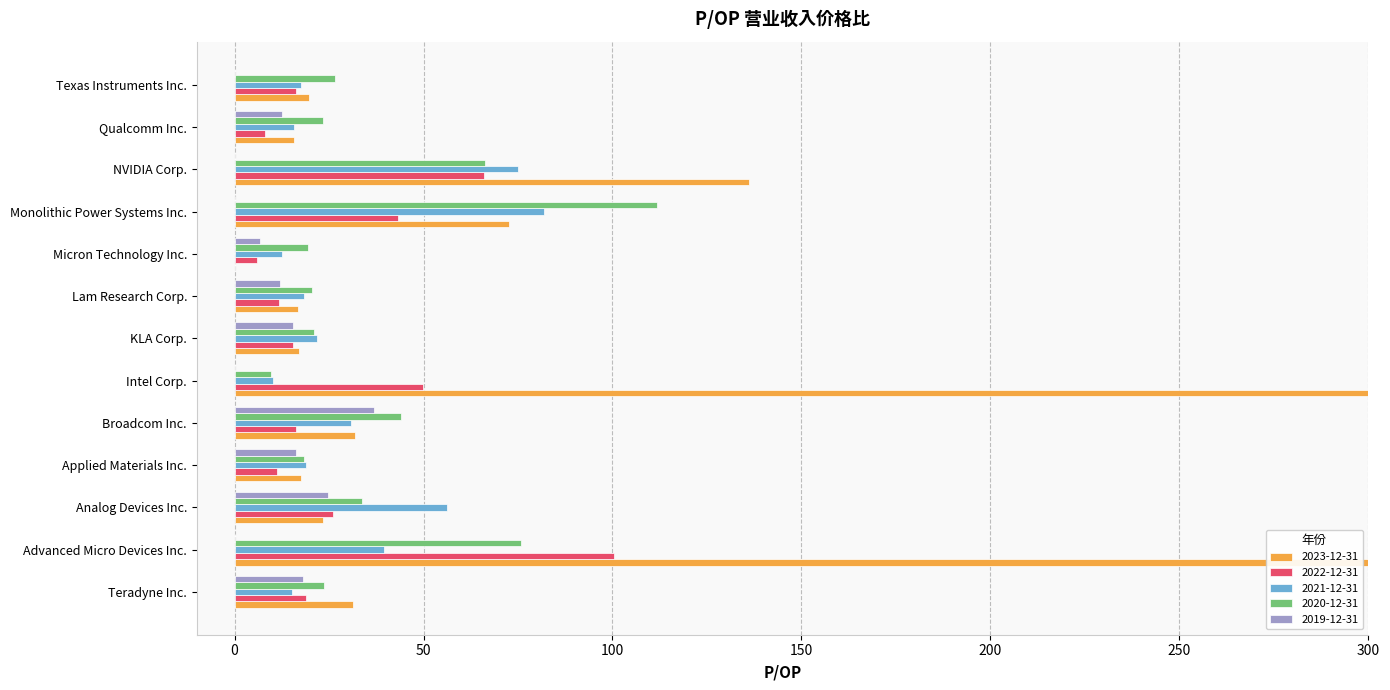

Reading left to right, what are all the values shown in this chart?

2023-12-31: Teradyne Inc.=31.3	Advanced Micro Devices Inc.=675.7	Analog Devices Inc.=23.5	Applied Materials Inc.=17.6	Broadcom Inc.=32.0	Intel Corp.=1984.4	KLA Corp.=17.0	Lam Research Corp.=16.8	Micron Technology Inc.=0.0	Monolithic Power Systems Inc.=72.7	NVIDIA Corp.=136.2	Qualcomm Inc.=15.8	Texas Instruments Inc.=19.8
2022-12-31: Teradyne Inc.=18.9	Advanced Micro Devices Inc.=100.4	Analog Devices Inc.=26.2	Applied Materials Inc.=11.3	Broadcom Inc.=16.3	Intel Corp.=49.9	KLA Corp.=15.4	Lam Research Corp.=11.8	Micron Technology Inc.=5.9	Monolithic Power Systems Inc.=43.4	NVIDIA Corp.=66.1	Qualcomm Inc.=8.0	Texas Instruments Inc.=16.3
2021-12-31: Teradyne Inc.=15.1	Advanced Micro Devices Inc.=39.5	Analog Devices Inc.=56.1	Applied Materials Inc.=18.9	Broadcom Inc.=30.8	Intel Corp.=10.1	KLA Corp.=21.7	Lam Research Corp.=18.3	Micron Technology Inc.=12.5	Monolithic Power Systems Inc.=81.8	NVIDIA Corp.=75.1	Qualcomm Inc.=15.8	Texas Instruments Inc.=17.7
2020-12-31: Teradyne Inc.=23.8	Advanced Micro Devices Inc.=75.8	Analog Devices Inc.=33.8	Applied Materials Inc.=18.5	Broadcom Inc.=44.0	Intel Corp.=9.7	KLA Corp.=21.0	Lam Research Corp.=20.4	Micron Technology Inc.=19.5	Monolithic Power Systems Inc.=111.7	NVIDIA Corp.=66.4	Qualcomm Inc.=23.3	Texas Instruments Inc.=26.5
2019-12-31: Teradyne Inc.=18.2	Advanced Micro Devices Inc.=0.0	Analog Devices Inc.=24.7	Applied Materials Inc.=16.4	Broadcom Inc.=36.9	Intel Corp.=0.0	KLA Corp.=15.6	Lam Research Corp.=12.1	Micron Technology Inc.=6.8	Monolithic Power Systems Inc.=0.0	NVIDIA Corp.=0.0	Qualcomm Inc.=12.6	Texas Instruments Inc.=0.0